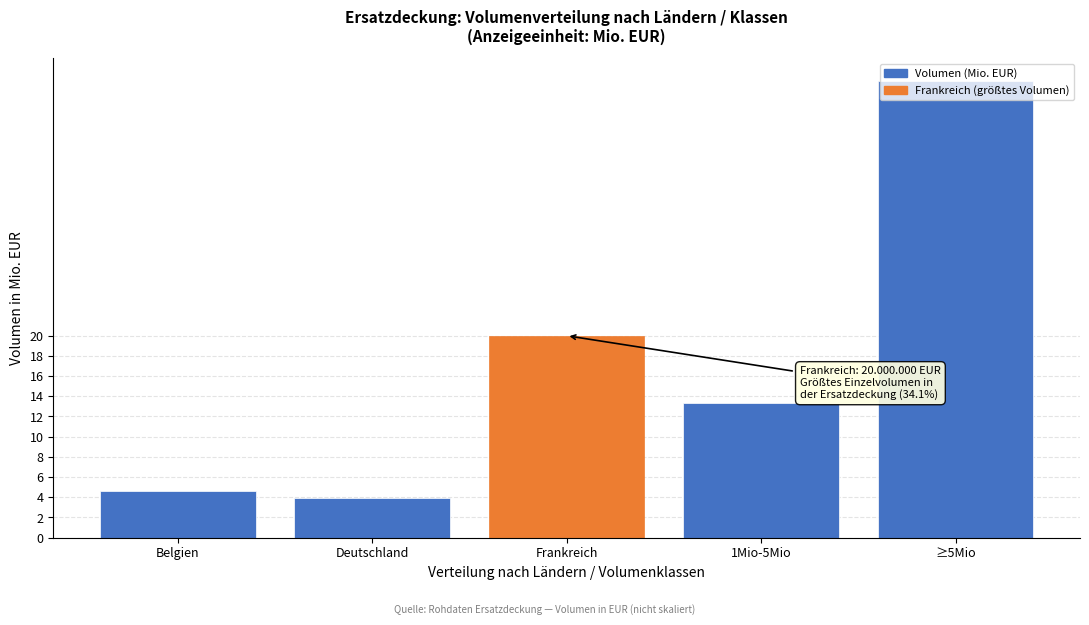

What is the maximum value shown in the chart?

45.2